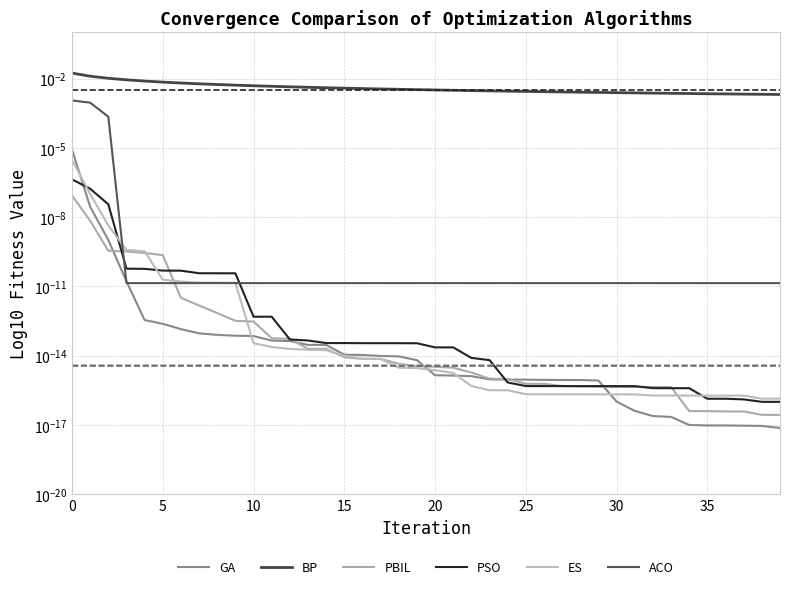

What is the label of the 29th point from the left?

28